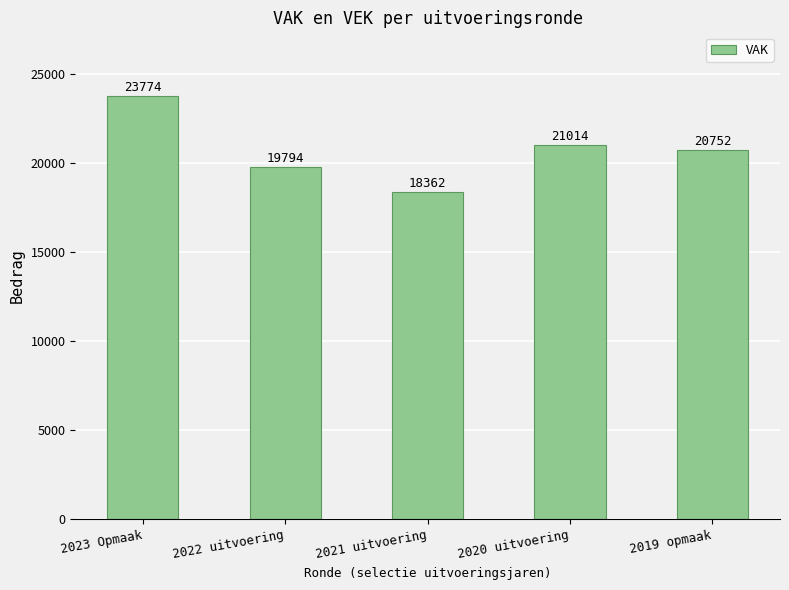

How many series are shown in this chart?

1